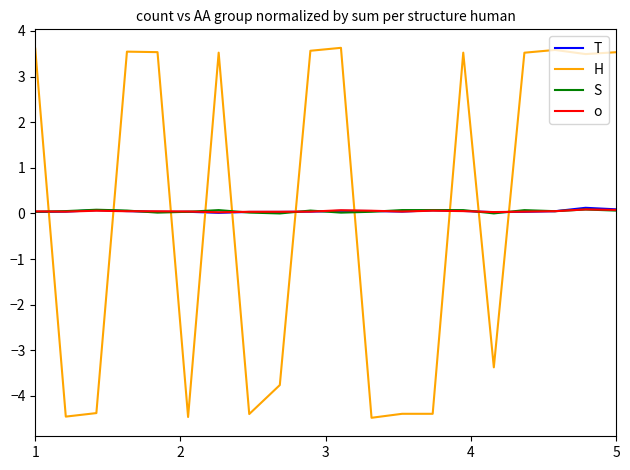

How many intersections are there between o and T?

5